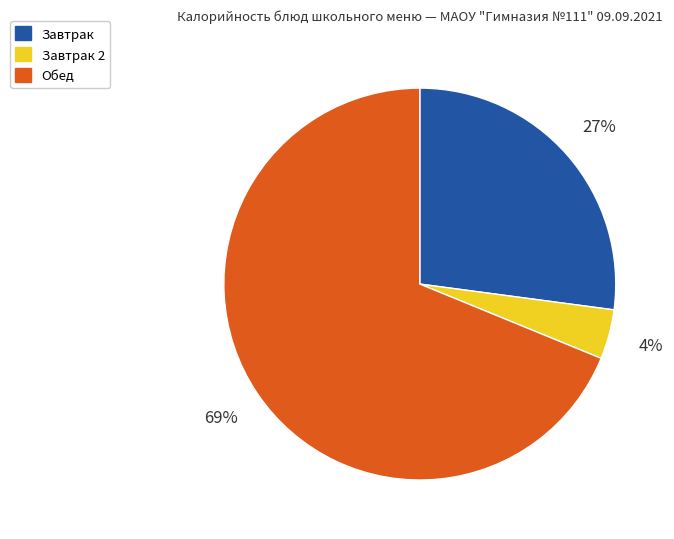

To the nearest percent, what is the average slice percentage?

33%